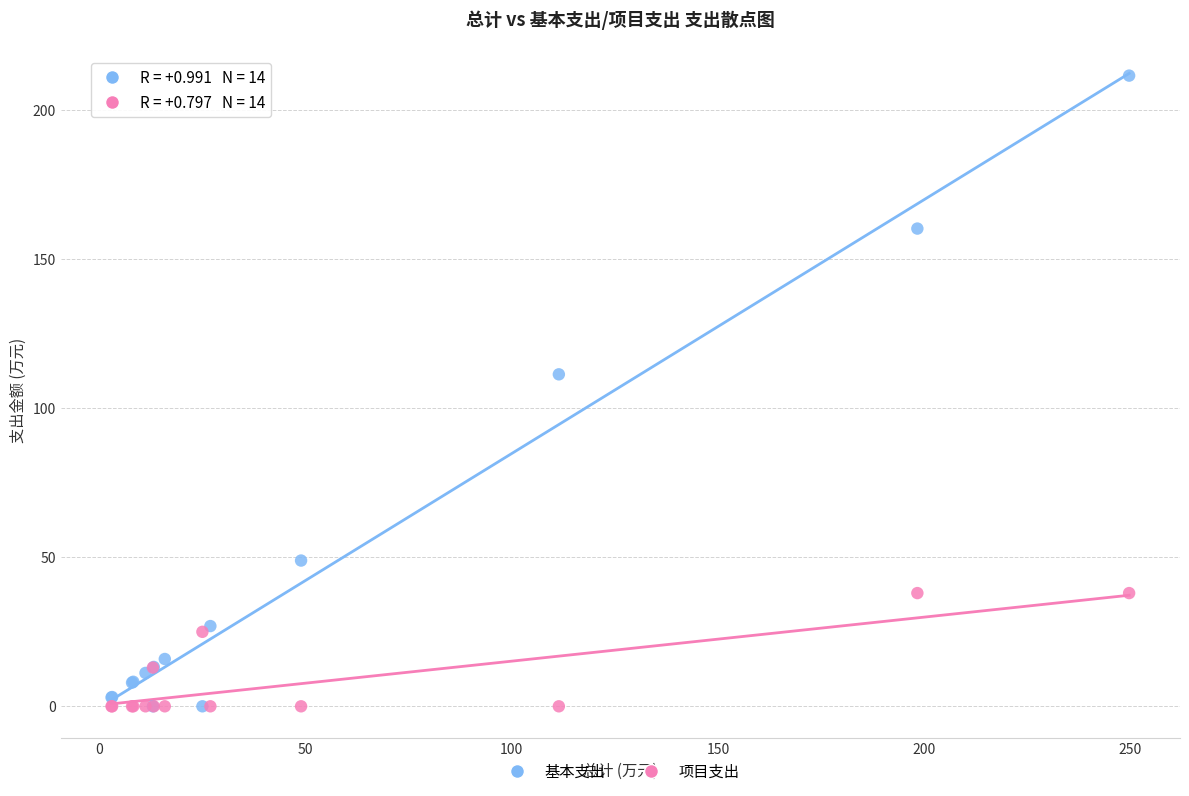

Which series reaches the maximum Y coordinate?

基本支出